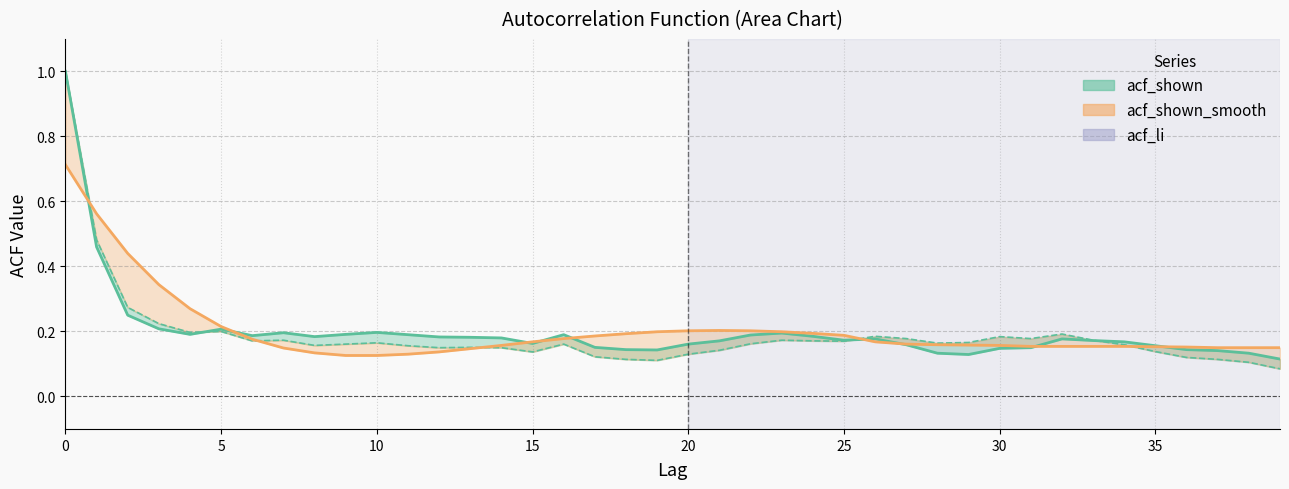

True or false: the data shows 0.1 at 36.

True